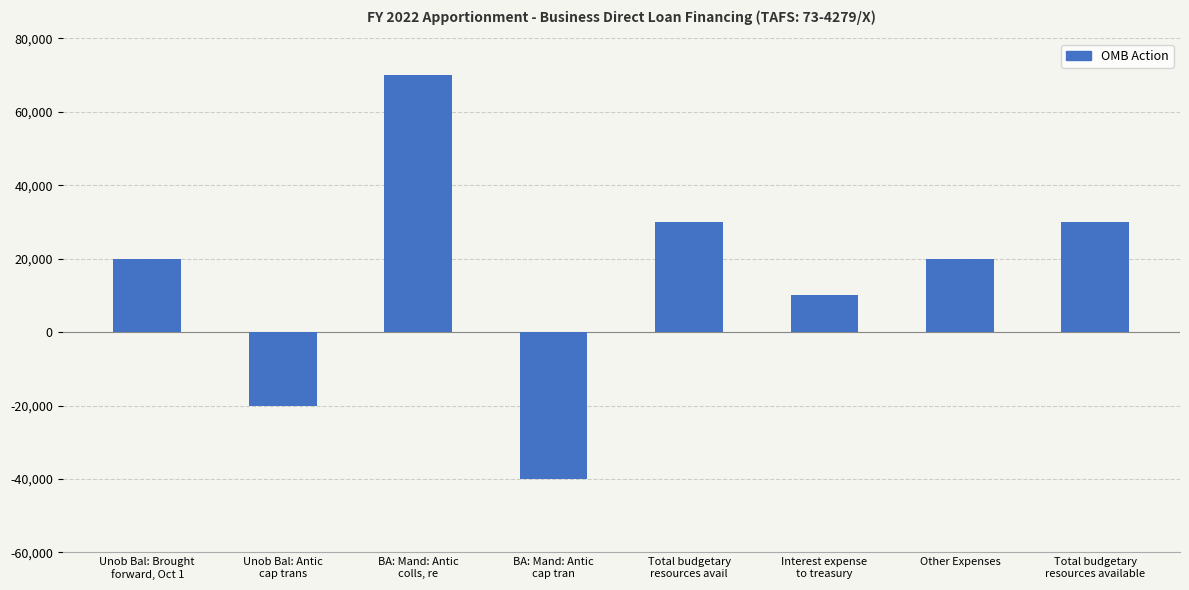

What is the sum of all values?

120000